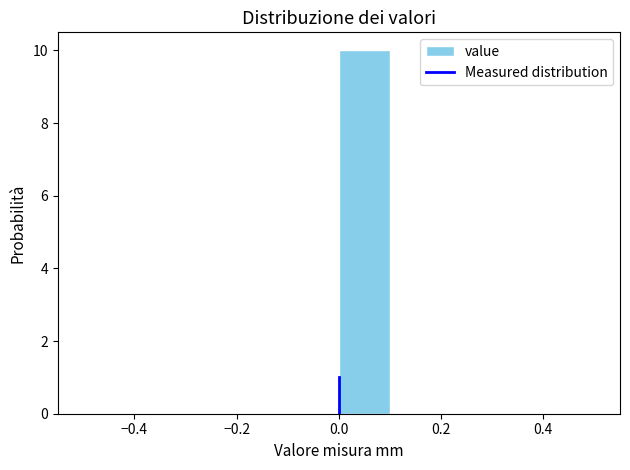

Over which range of the x-axis is the bar tallest?

0.0 to 0.1